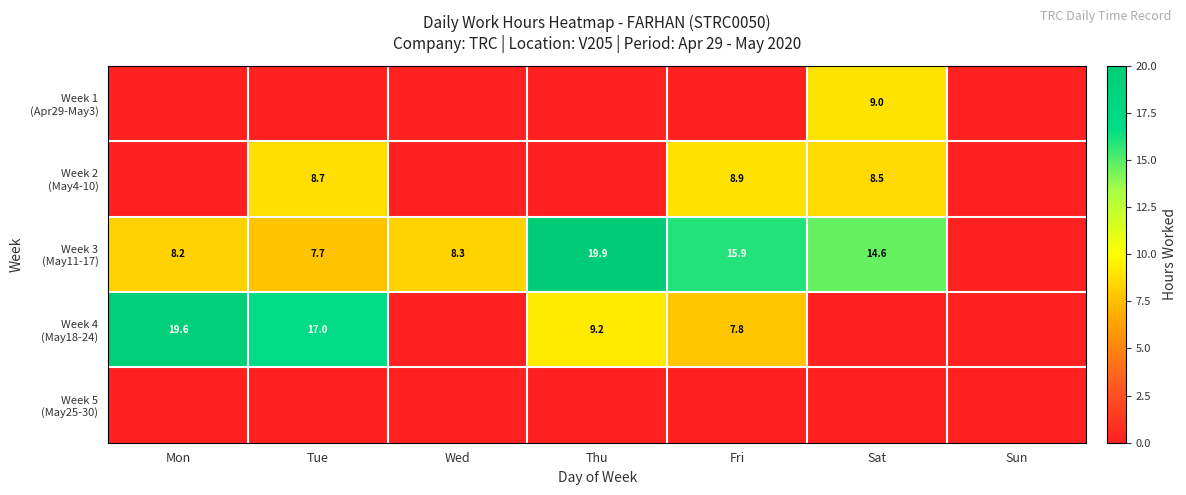

How many data points in Week 4 (May18-24) are less than 7?

3